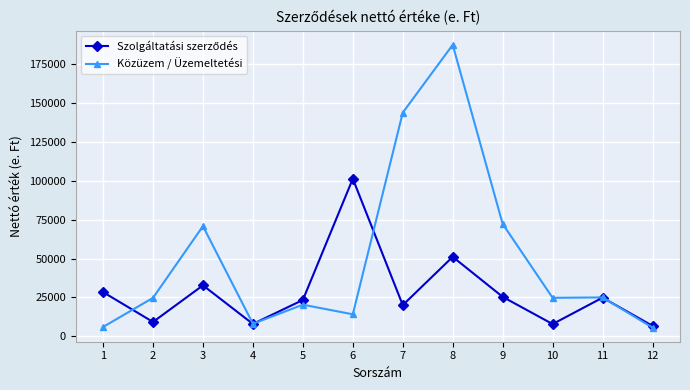

Where does the Közüzem / Üzemeltetési series first go above 24700?

3